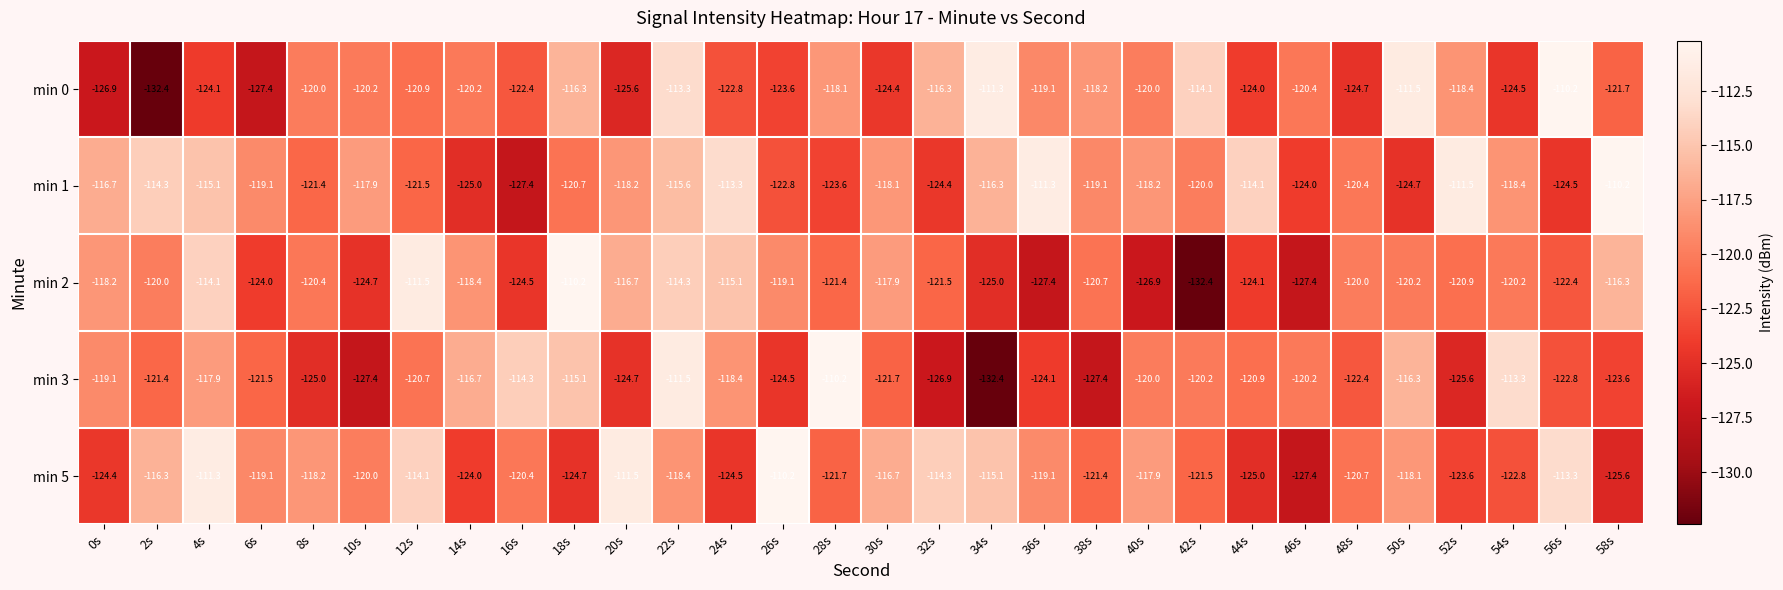

What is the difference between the maximum and second lowest values in the min 1 series?

14.8